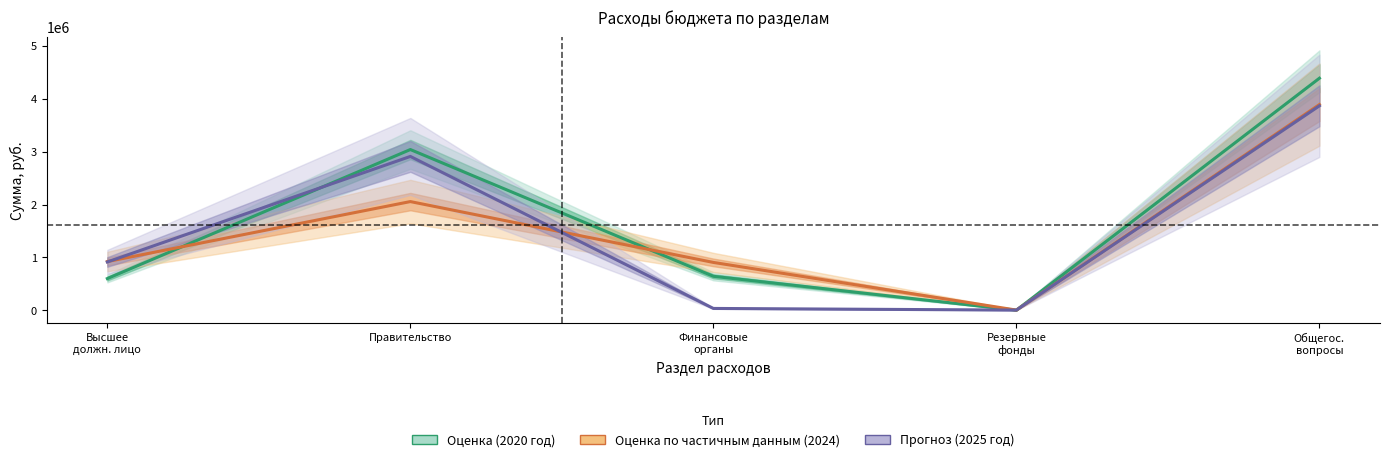

Is it true that 2020 год (оценка) equals 3042304.0 at Правительство?

True